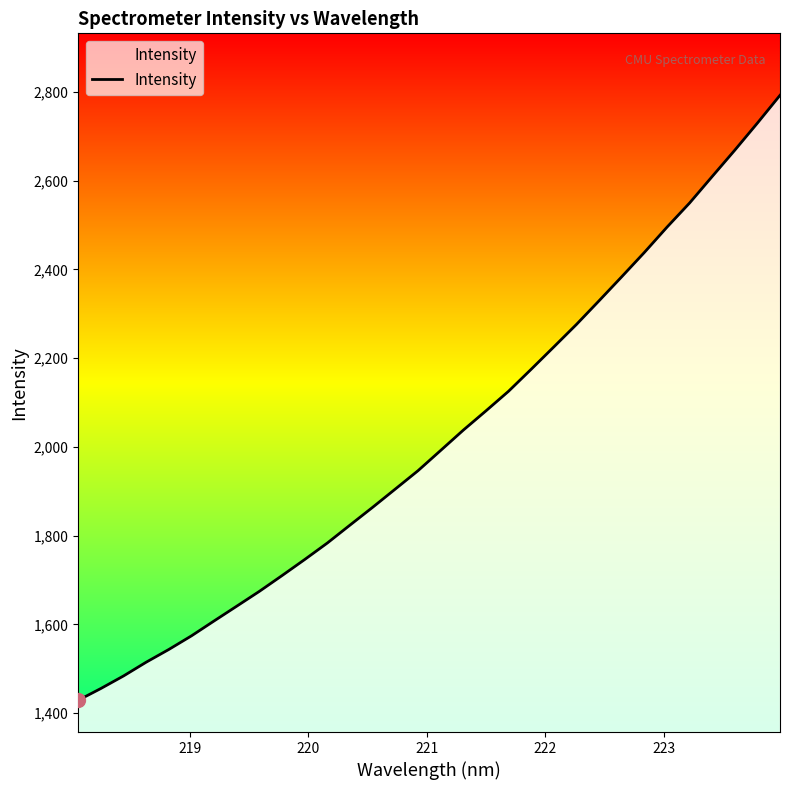

True or false: the data has more than 2 interior local peaks.

False